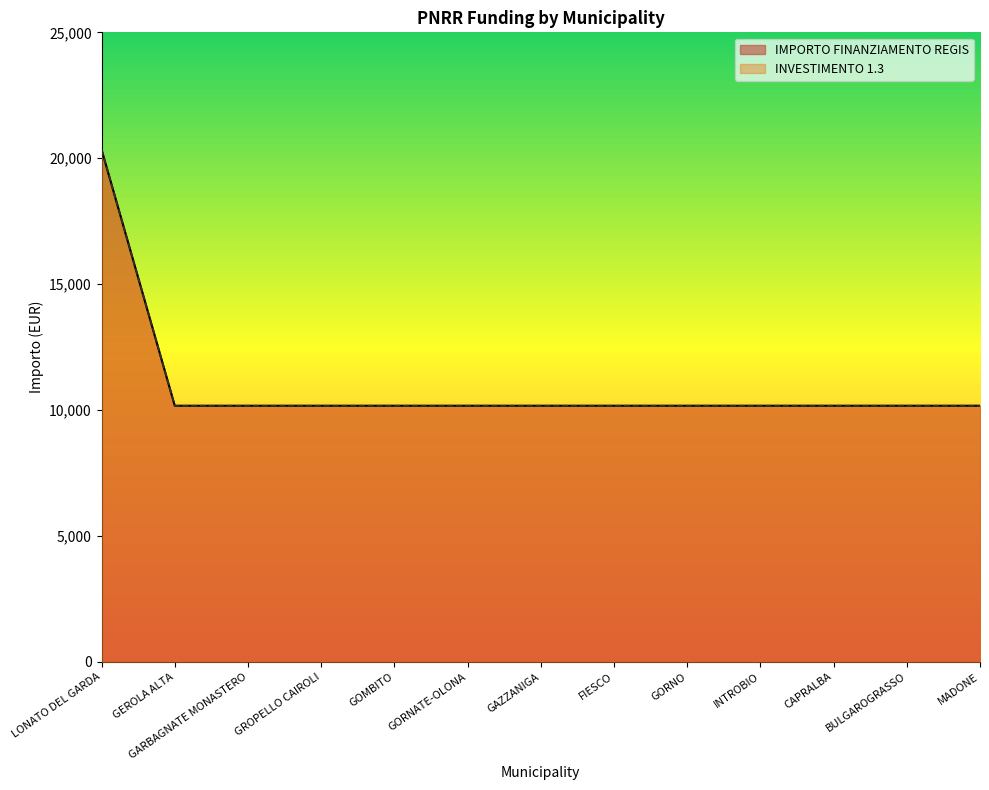

What is the sum of the INVESTIMENTO 1.3 values at GARBAGNATE MONASTERO and GROPELLO CAIROLI?

20344